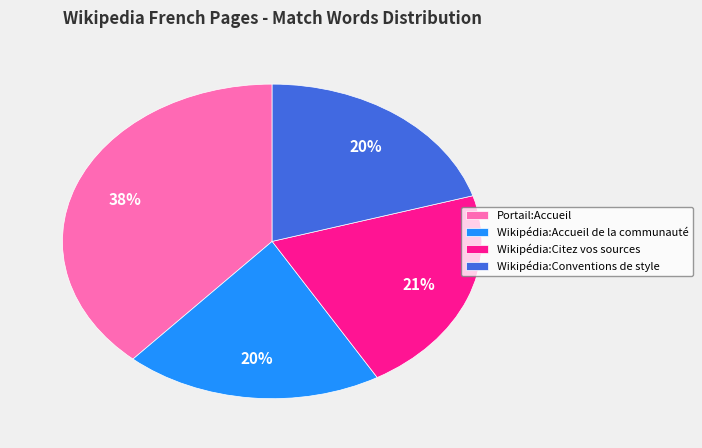

Does Portail:Accueil account for over 50% of the chart?

No